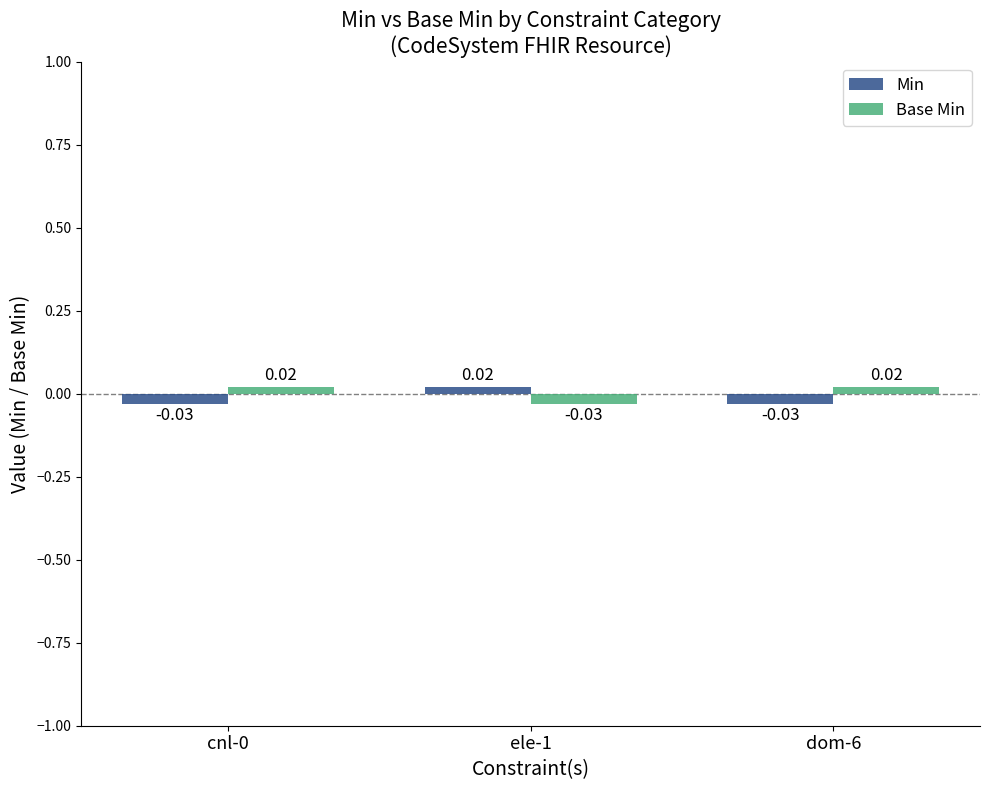

Which series has the largest total across all categories?

Base Min